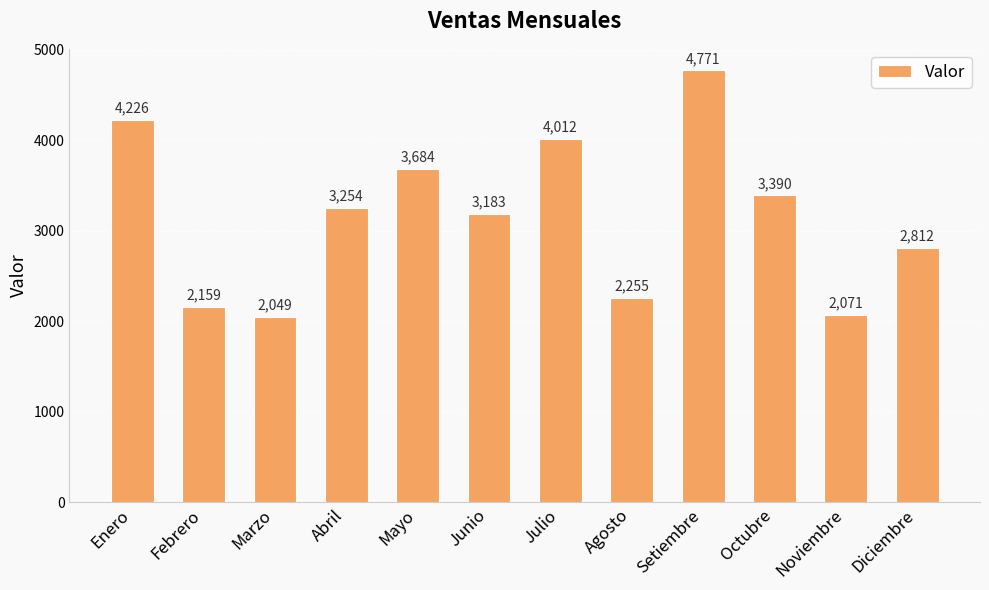

At which category does the chart reach its minimum across all series?

Marzo